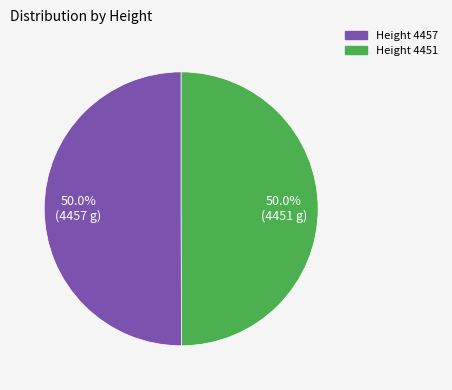

Count the number of slices in the pie.

2